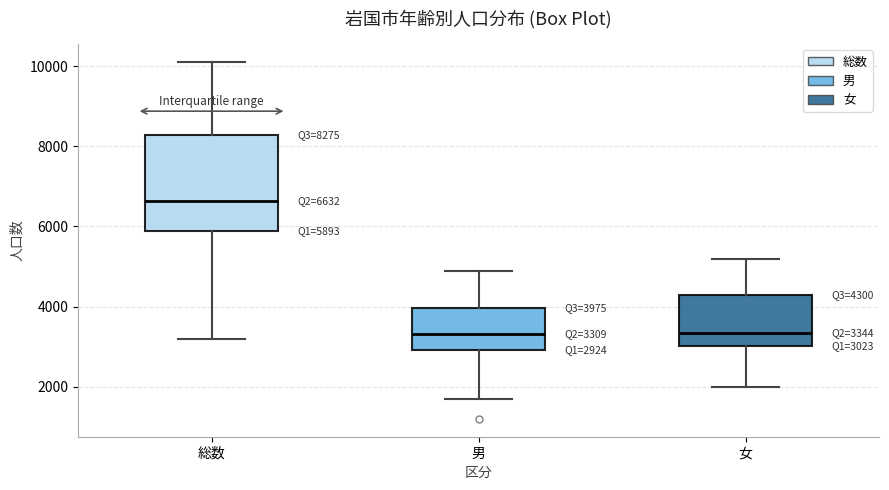

Which box is the tallest, from its lower edge to its upper edge?

総数